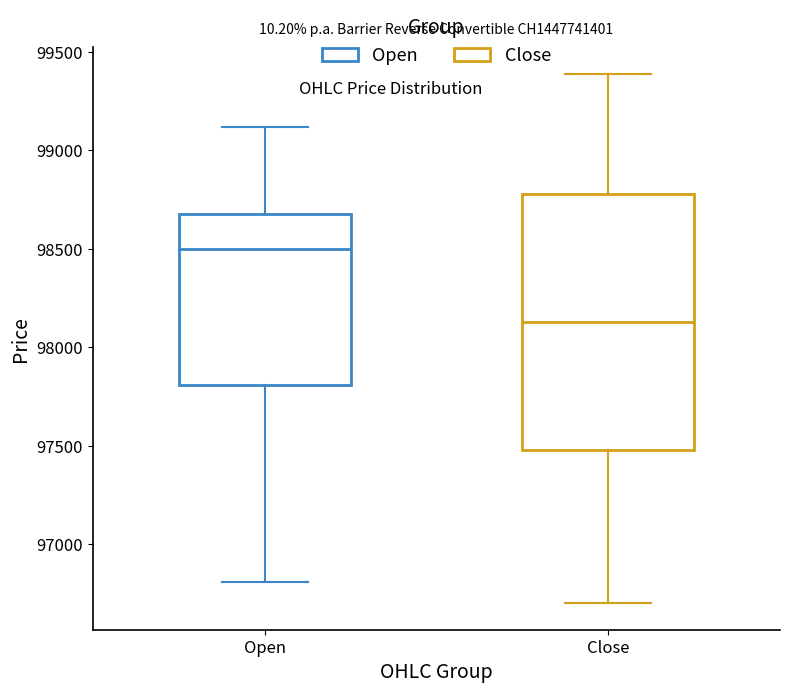

Reading left to right, transcribe this box plot: for each box, give where its median line is, the range the box spans, and where its two whiskers end, as read against the y-axis. The values are not printed on the chart, so give them approximately, as read against the axis.

Open: median 98500, box 97800 to 98700, whiskers 96800 to 99100
Close: median 98150, box 97500 to 98800, whiskers 96700 to 99400